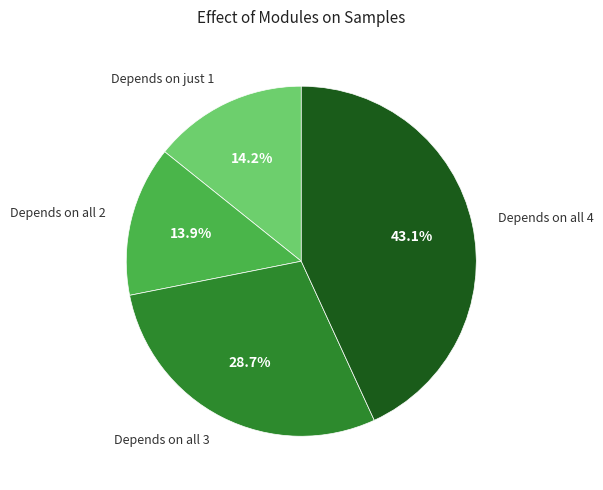

What portion of the pie excludes Depends on just 1?

85.8%